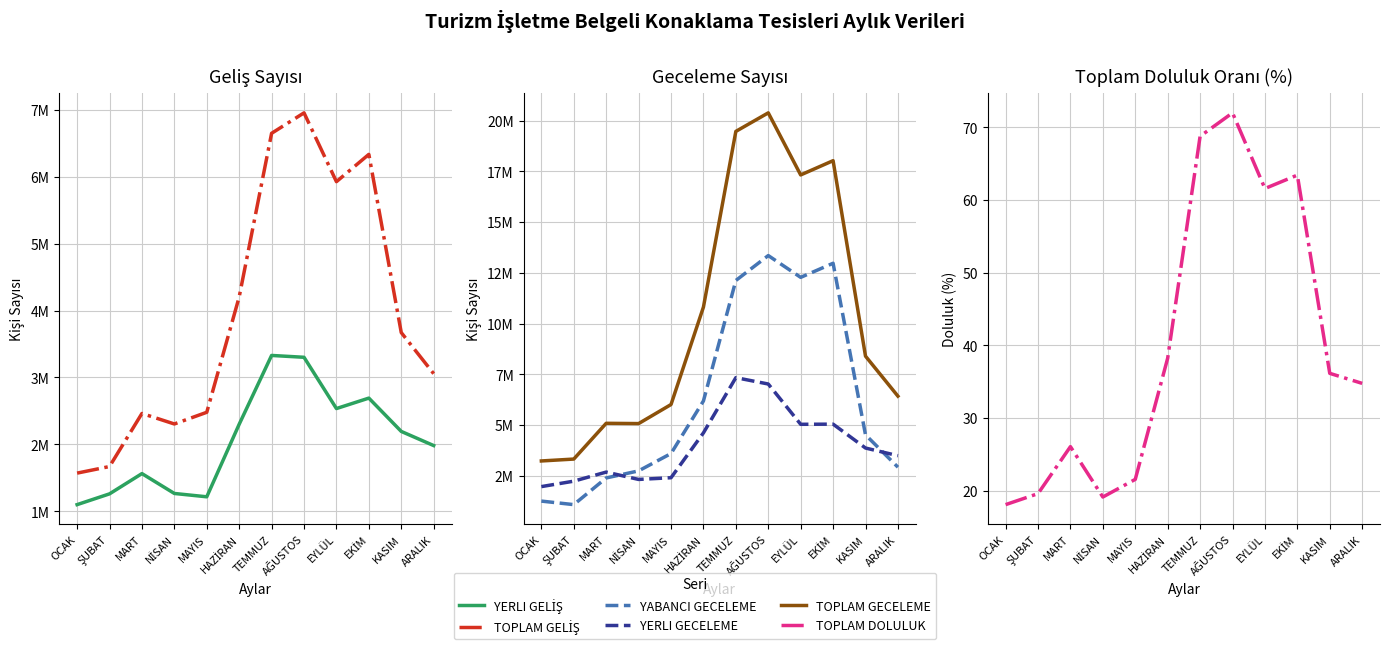

What is the difference between the YERLI GELİŞ values at EYLÜL and HAZİRAN?

234474.0